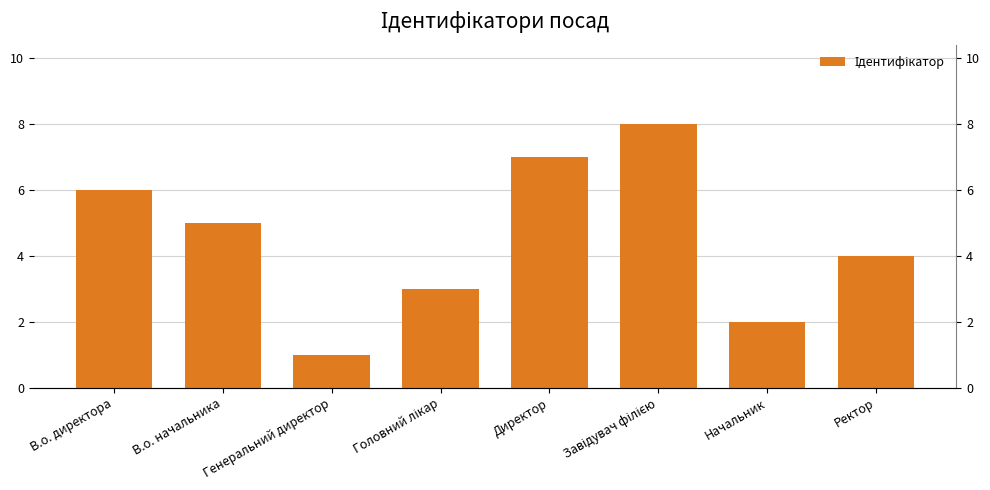

What is the average value?

4